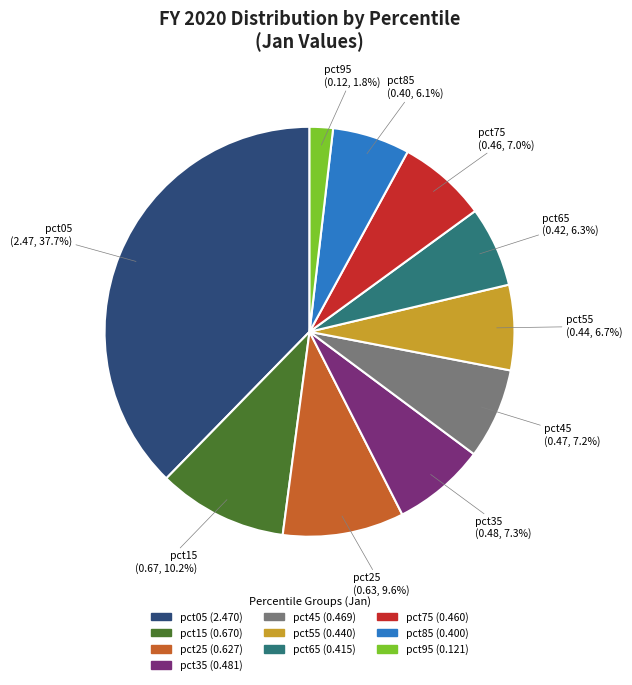

What percentage is NOT represented by pct85?

93.9%